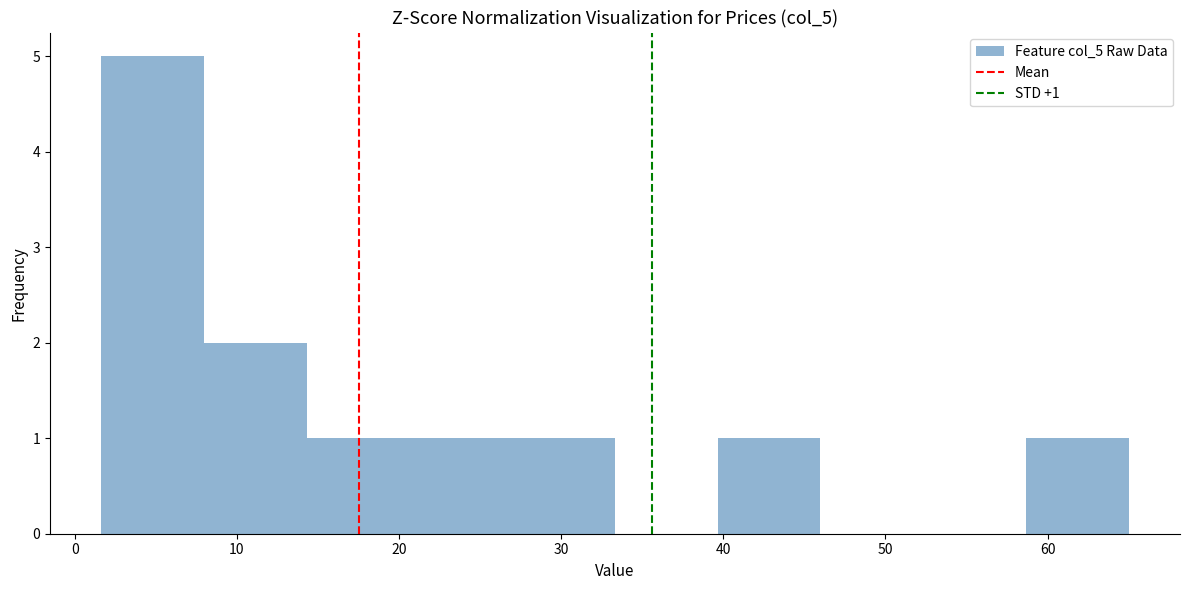

Over which range of the x-axis is the bar tallest?

2 to 8